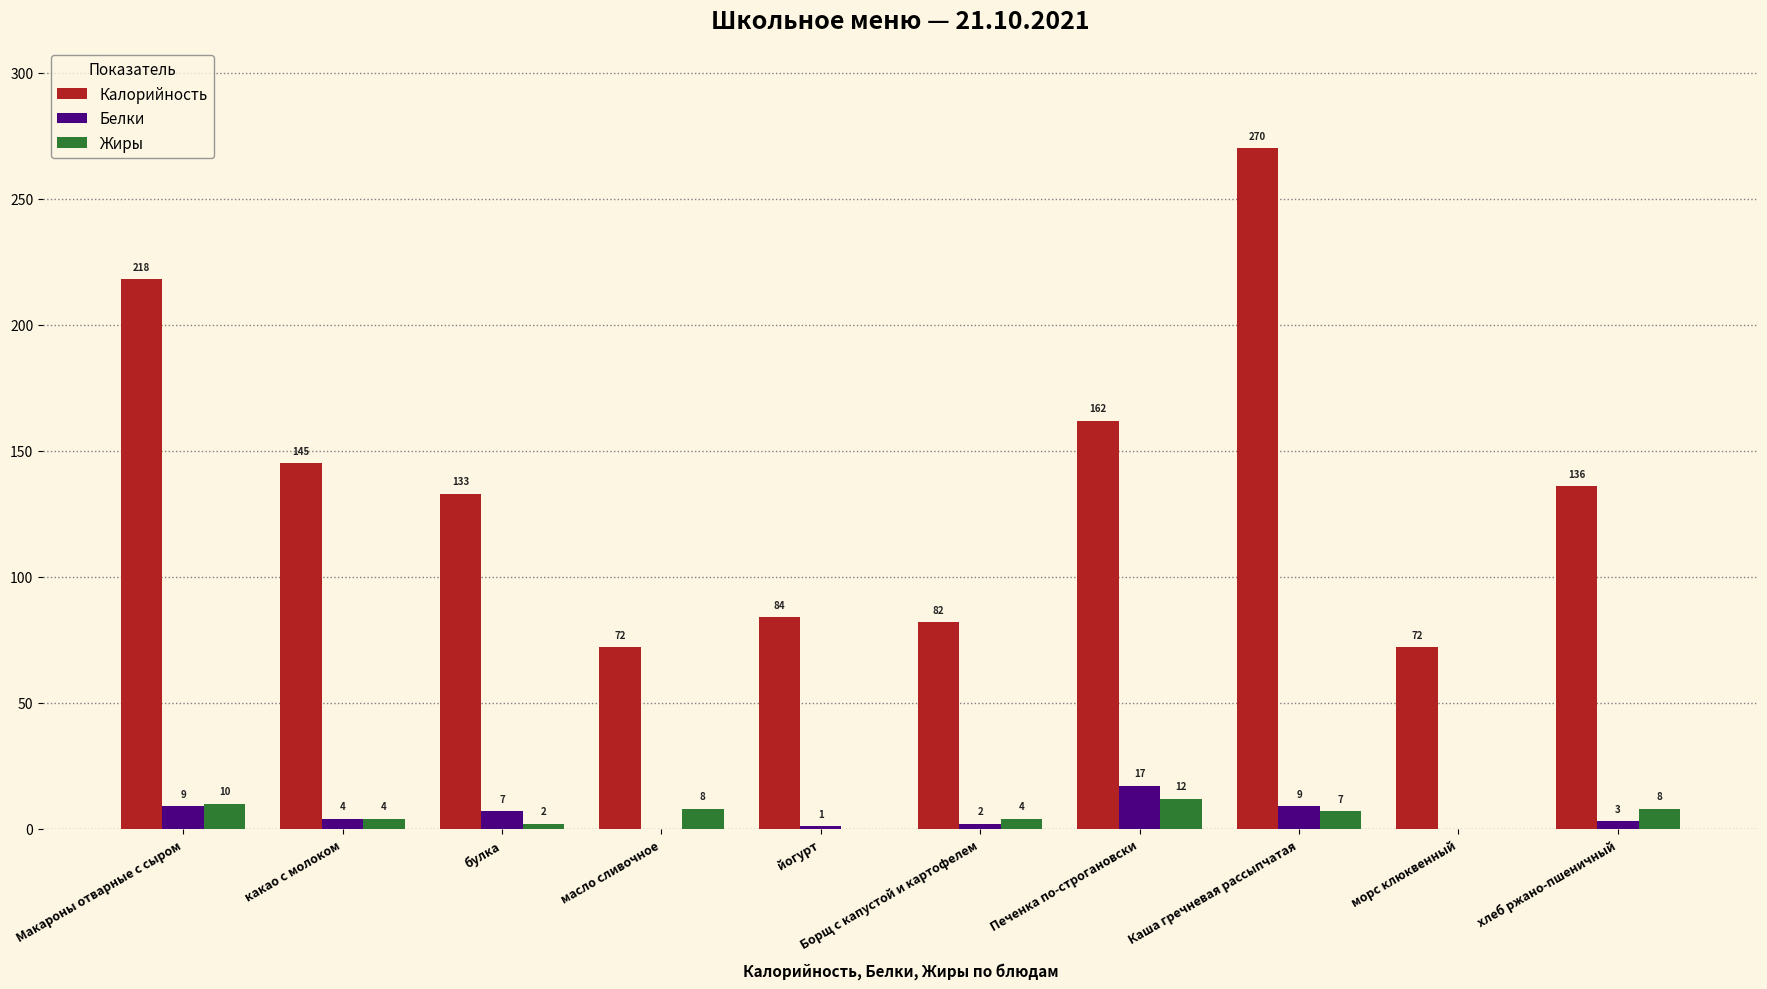

Reading right to left, list all the values displayed in this chart.

Калорийность: хлеб ржано-пшеничный=136	морс клюквенный=72	Каша гречневая рассыпчатая=270	Печенка по-строгановски=162	Борщ с капустой и картофелем=82	йогурт=84	масло сливочное=72	булка=133	какао с молоком=145	Макароны отварные с сыром=218
Белки: хлеб ржано-пшеничный=3	морс клюквенный=0	Каша гречневая рассыпчатая=9	Печенка по-строгановски=17	Борщ с капустой и картофелем=2	йогурт=1	масло сливочное=0	булка=7	какао с молоком=4	Макароны отварные с сыром=9
Жиры: хлеб ржано-пшеничный=8	морс клюквенный=0	Каша гречневая рассыпчатая=7	Печенка по-строгановски=12	Борщ с капустой и картофелем=4	йогурт=0	масло сливочное=8	булка=2	какао с молоком=4	Макароны отварные с сыром=10